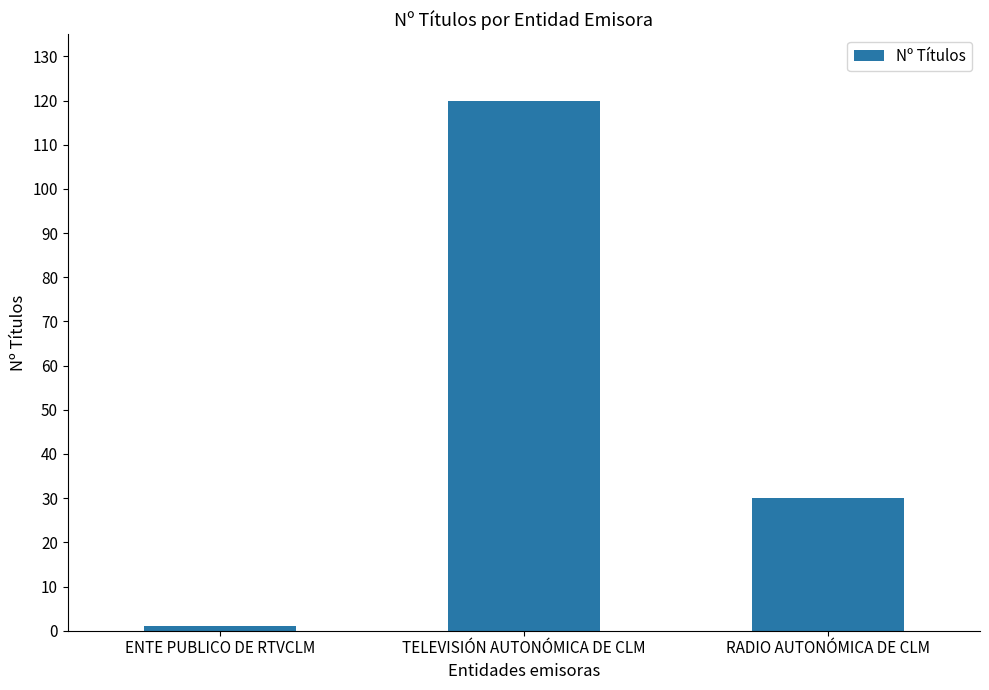

List the labels in order of value, largest first.

TELEVISIÓN AUTONÓMICA DE CLM, RADIO AUTONÓMICA DE CLM, ENTE PUBLICO DE RTVCLM